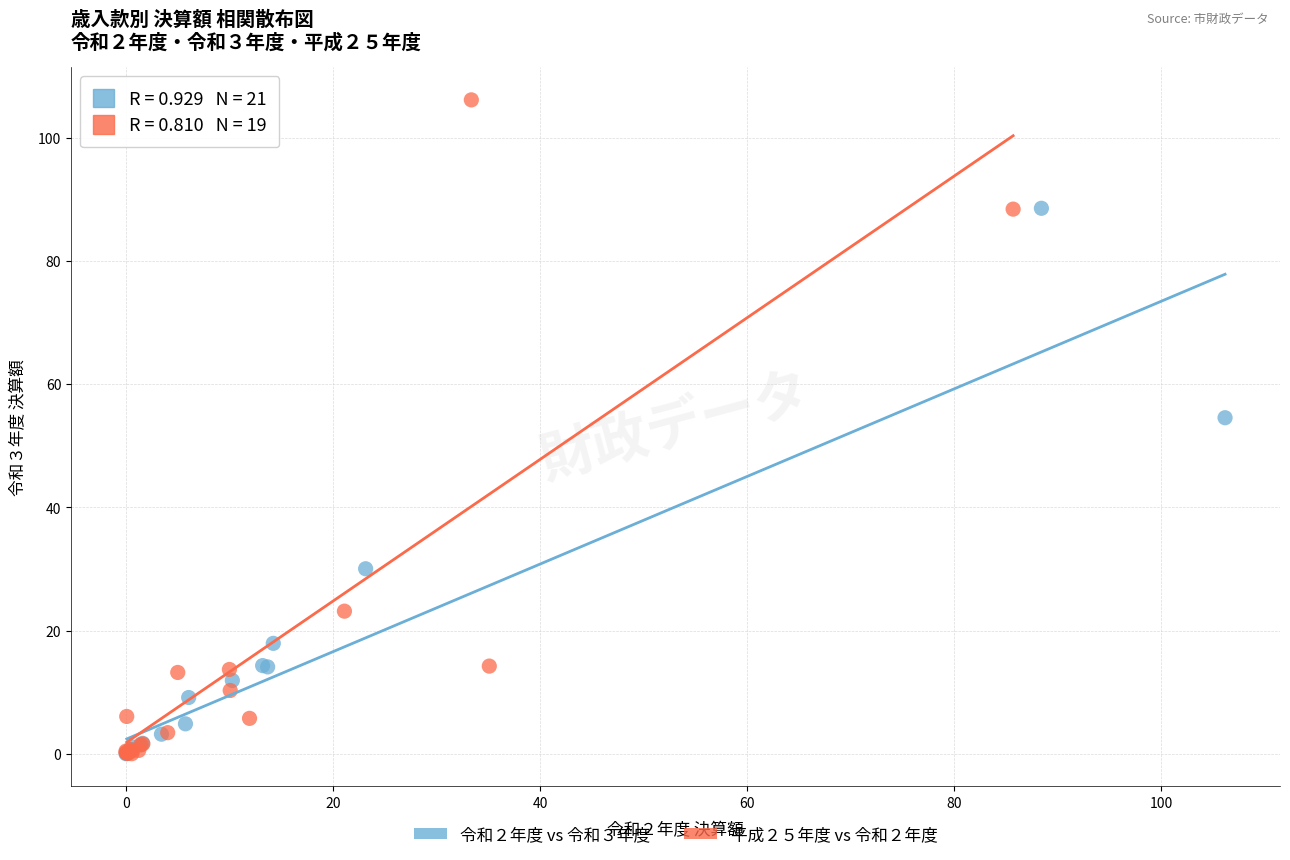

Which series contains the highest Y value?

平成２５年度 vs 令和２年度